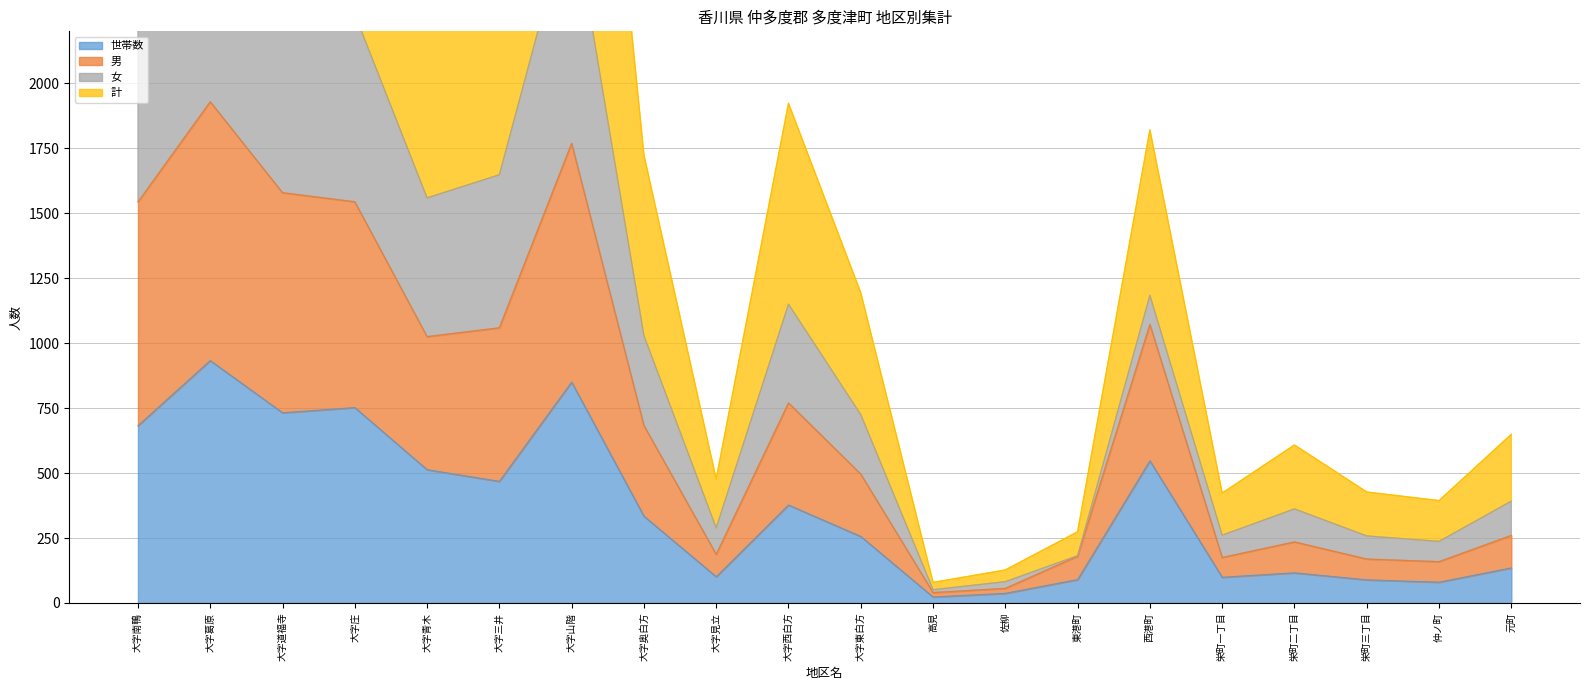

Is it true that 世帯数 equals 104 at 大字西白方?

False